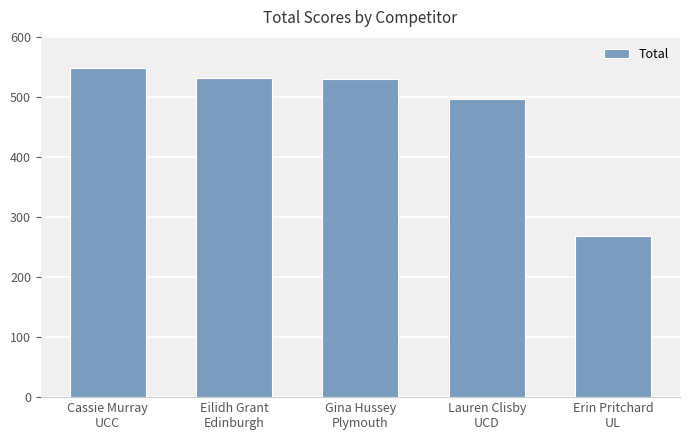

Approximately how many times larger is the value at Eilidh Grant
Edinburgh compared to Cassie Murray
UCC?

1.0